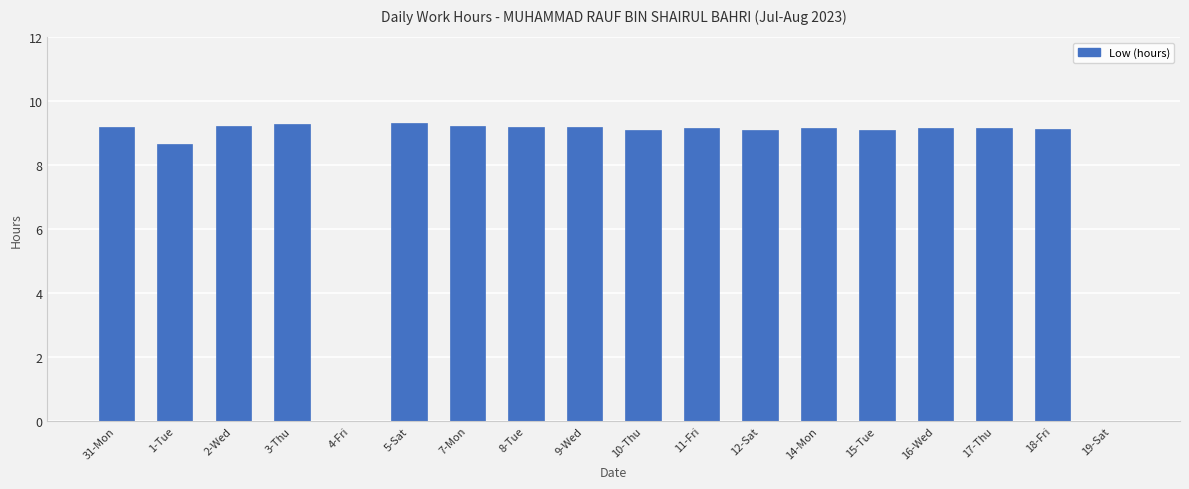

What is the sum of all values?

146.4